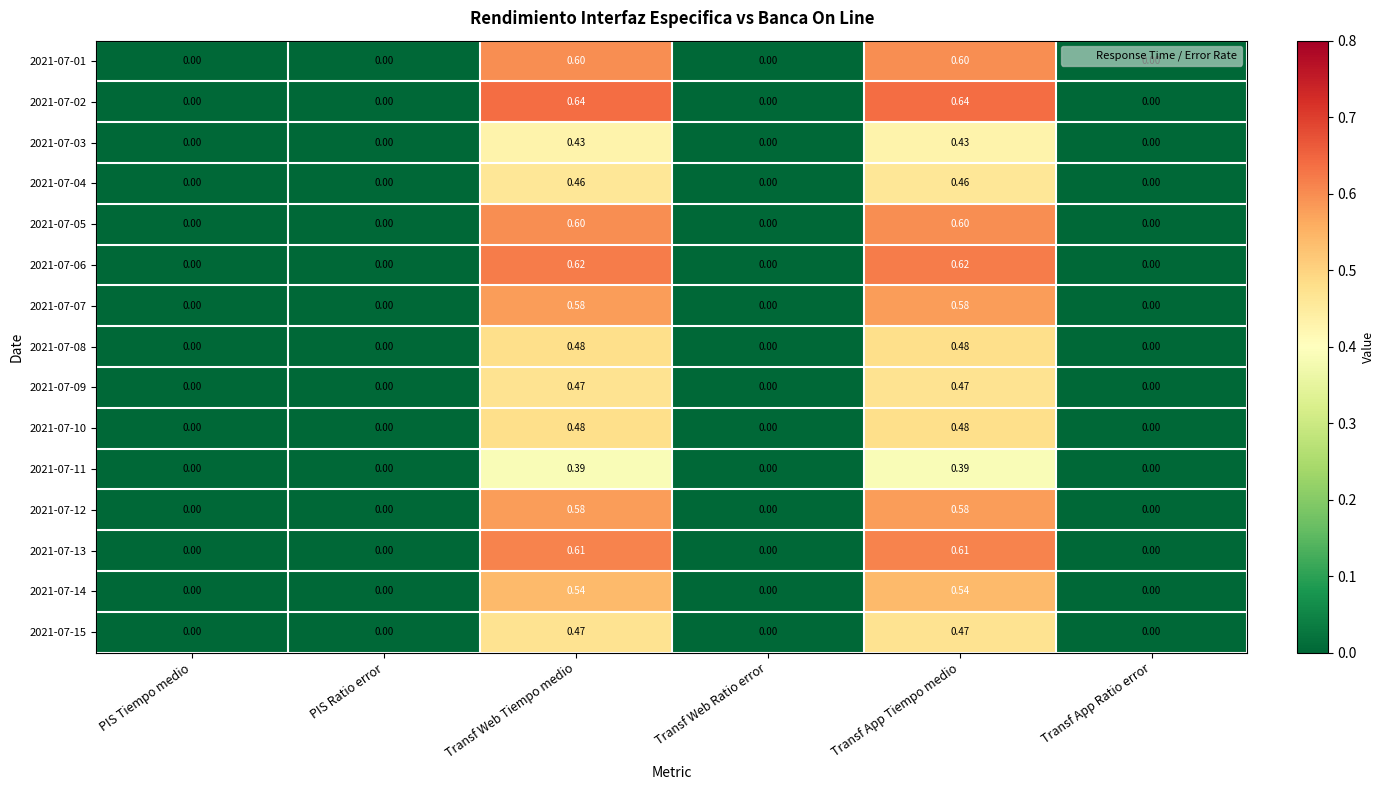

How many data points in 2021-07-06 are above 0?

2